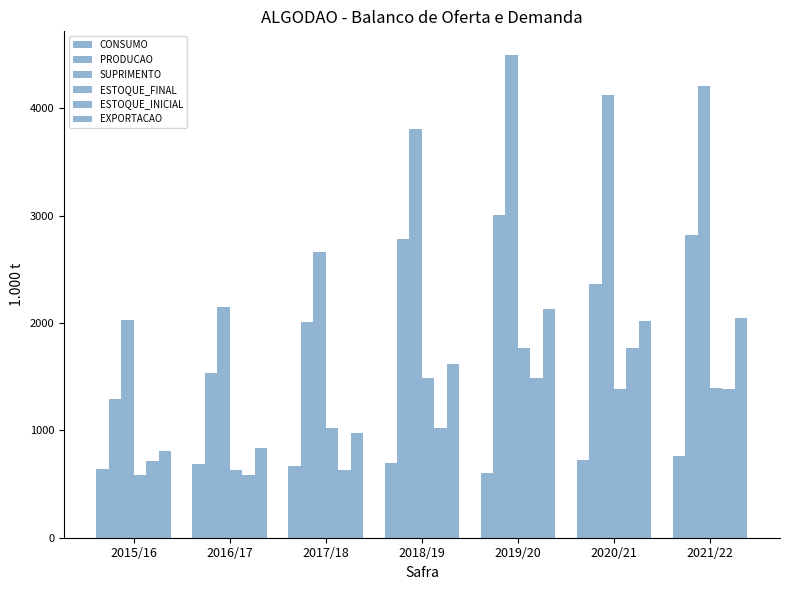

Reading left to right, list all the values displayed in this chart.

CONSUMO: 640.0	685.0	670.0	700.0	600.0	720.0	765.0
PRODUCAO: 1289.2	1529.5	2005.8	2778.8	3001.6	2359.0	2820.1
SUPRIMENTO: 2029.1	2148.2	2664.9	3801.4	4490.3	4124.9	4210.0
ESTOQUE_FINAL: 585.1	629.1	1020.9	1487.7	1764.9	1388.9	1395.0
ESTOQUE_INICIAL: 712.9	585.1	629.1	1020.9	1487.7	1764.9	1388.9
EXPORTACAO: 804.0	834.1	974.0	1613.7	2125.4	2016.0	2050.0